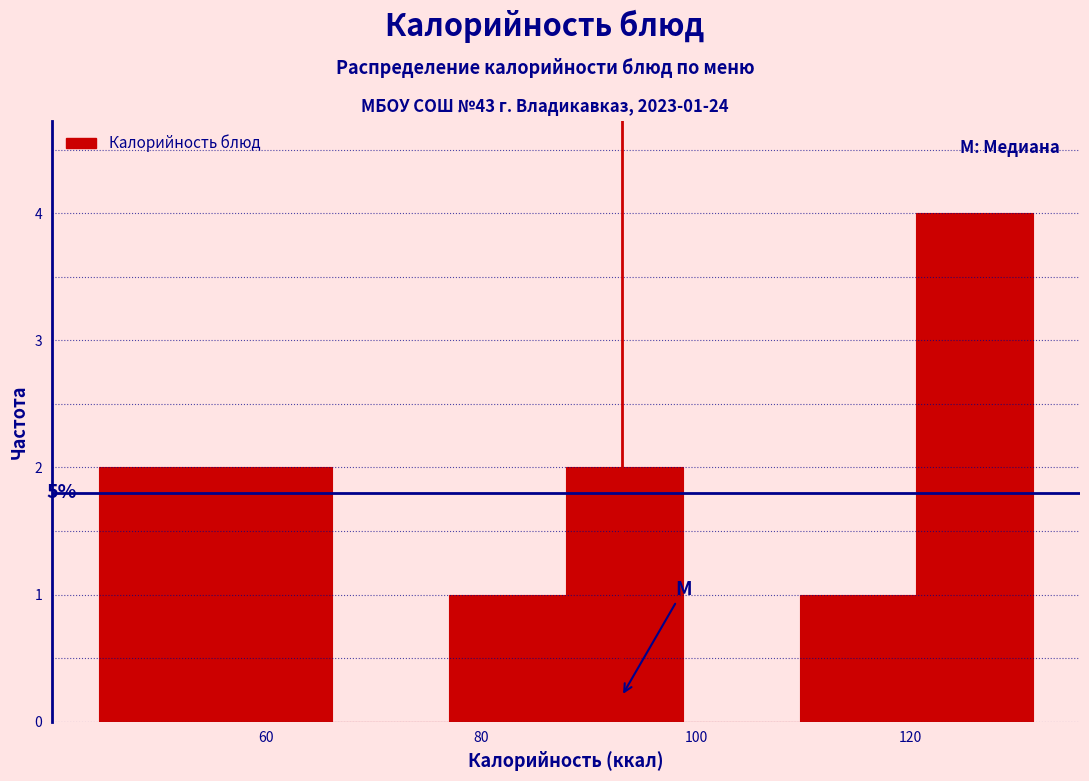

Over which range of the x-axis is the bar tallest?

120 to 132